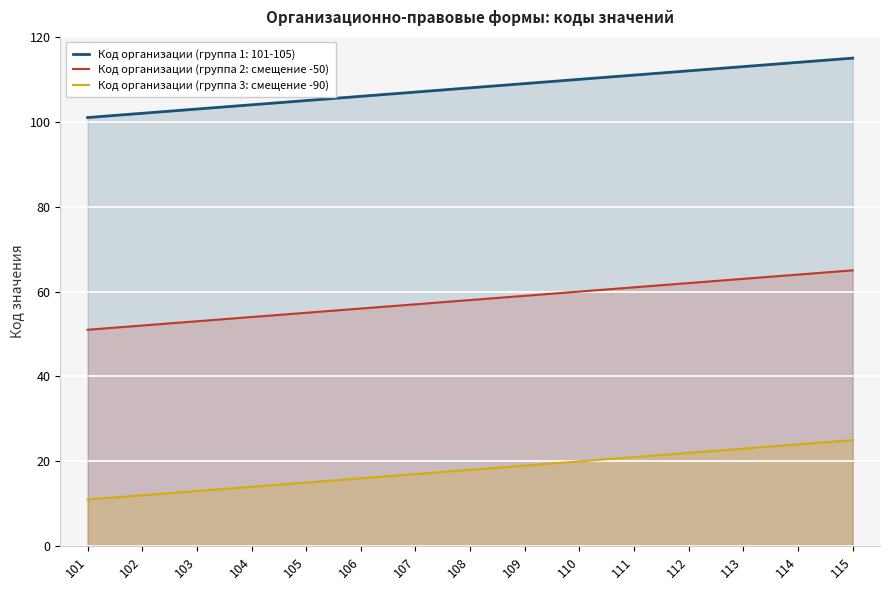

Which series has the largest range (max minus min)?

Код организации (группа 2: смещение -50)